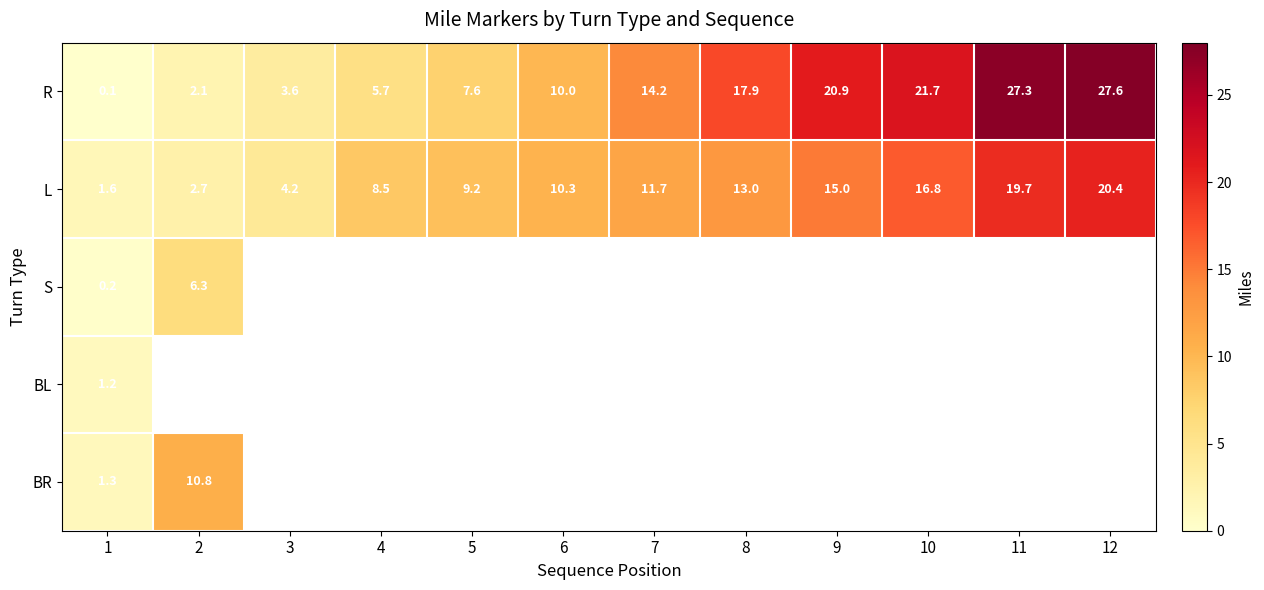

What is the difference between the second highest and minimum values in the L series?

18.1